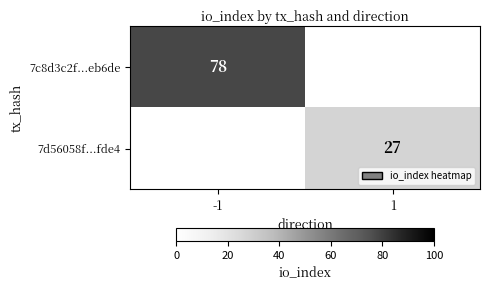

Count the number of categories in the chart.

2